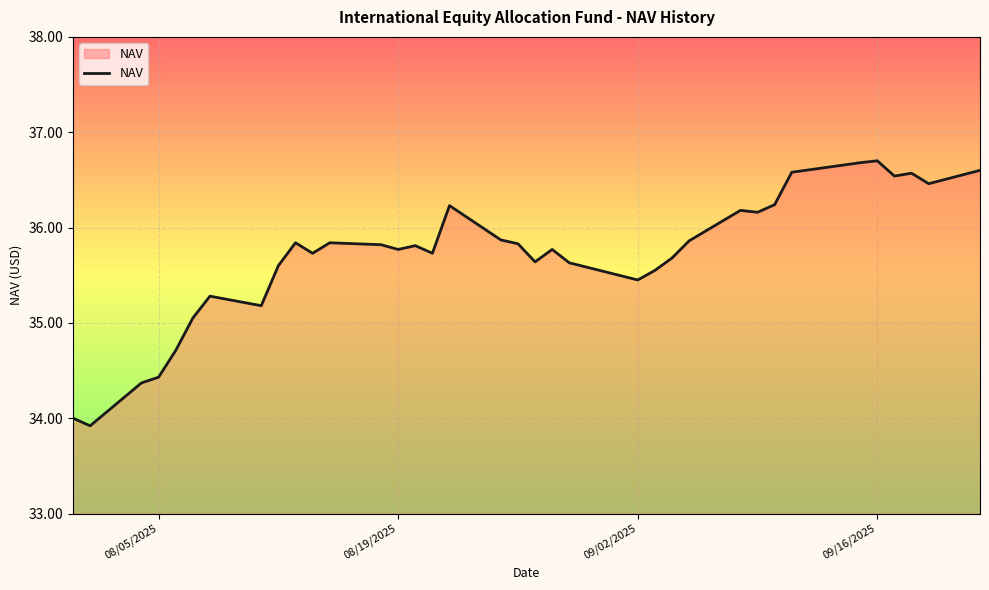

How many values are below 35?

5